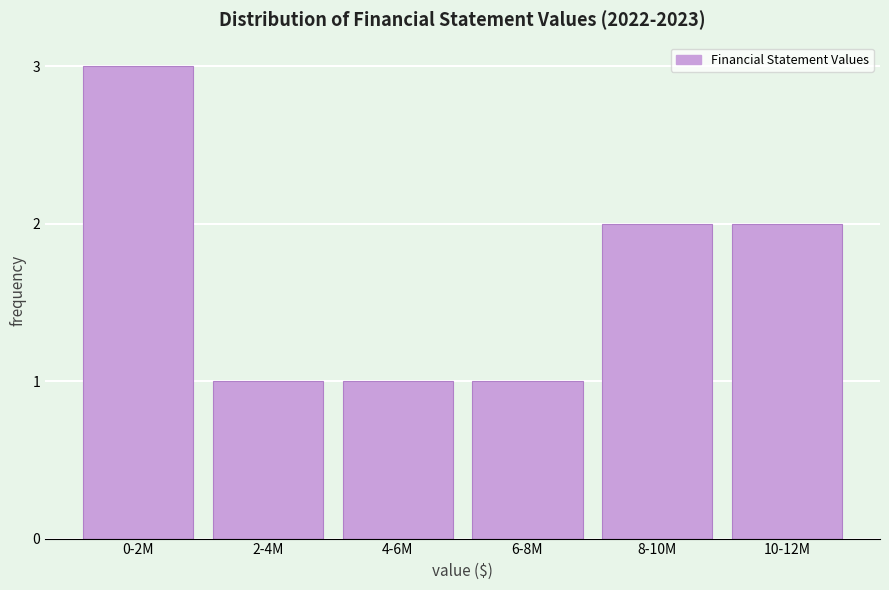

Reading right to left, extract all data points from this chart.

10-12M=2	8-10M=2	6-8M=1	4-6M=1	2-4M=1	0-2M=3